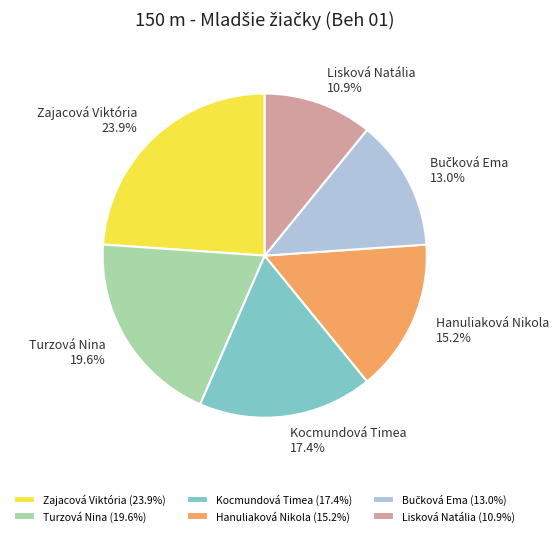

Approximately how many times larger is the value at Turzová Nina compared to Zajacová Viktória?

0.8